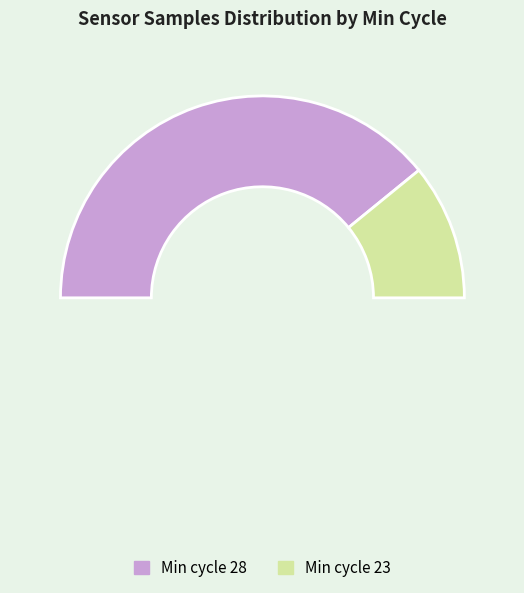

How many slices are in this pie chart?

3